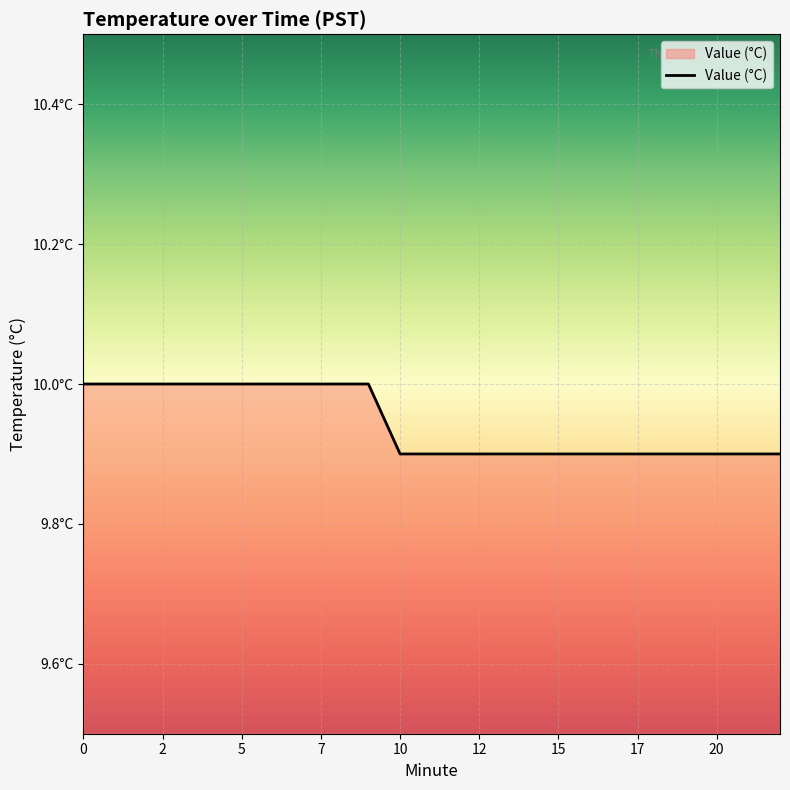

Count the number of categories in the chart.

20